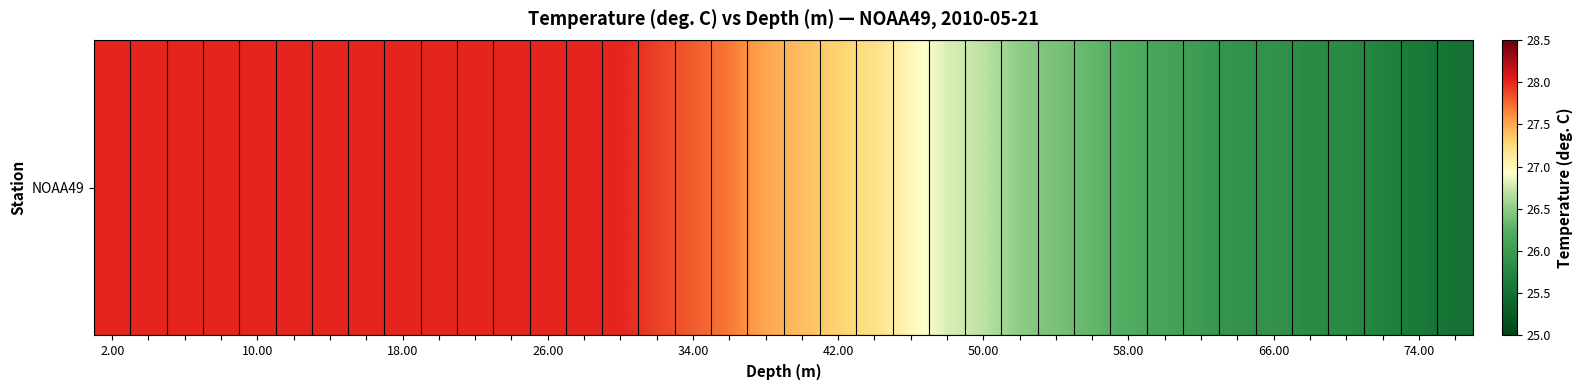

What is the approximate value at 10?

28.0